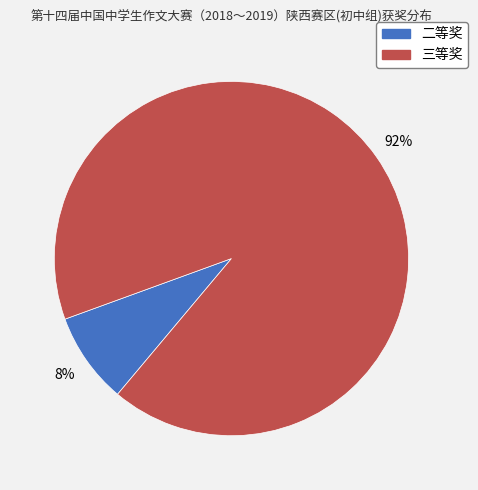

To the nearest percent, what is the average slice percentage?

50%